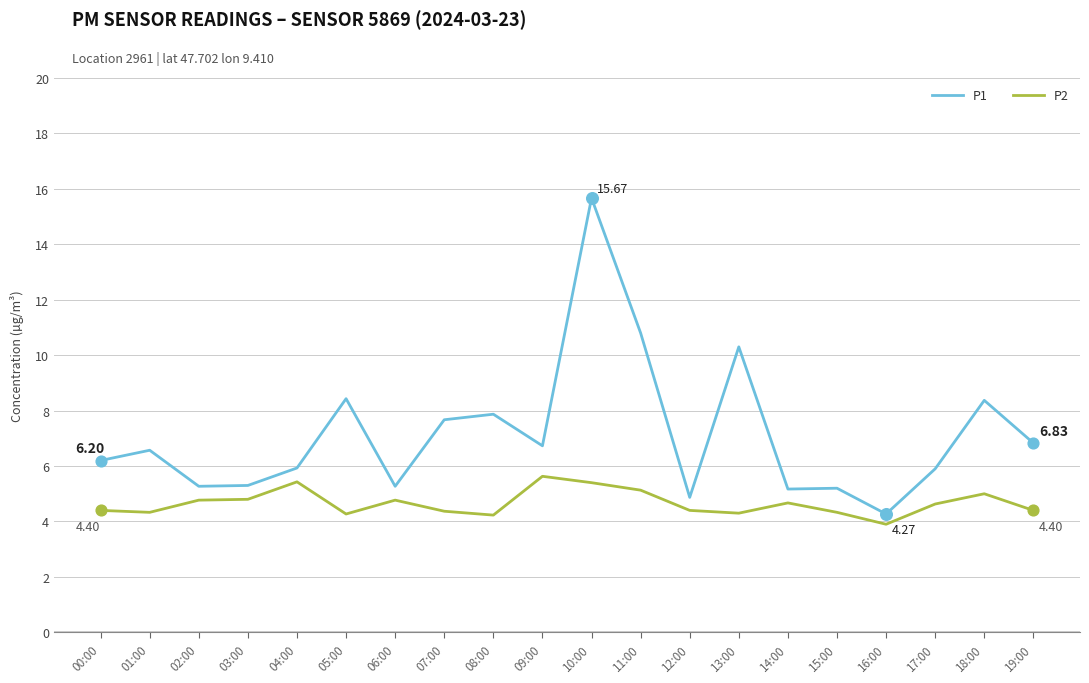

What is the total value across all series at 14:00?

9.8